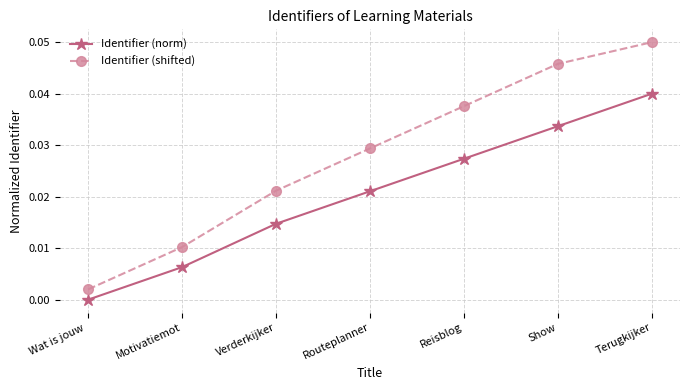

List the labels in order of Identifier (shifted) value, smallest first.

Wat is jouw , Motivatiemot, Verderkijker, Routeplanner, Reisblog, Show, Terugkijker